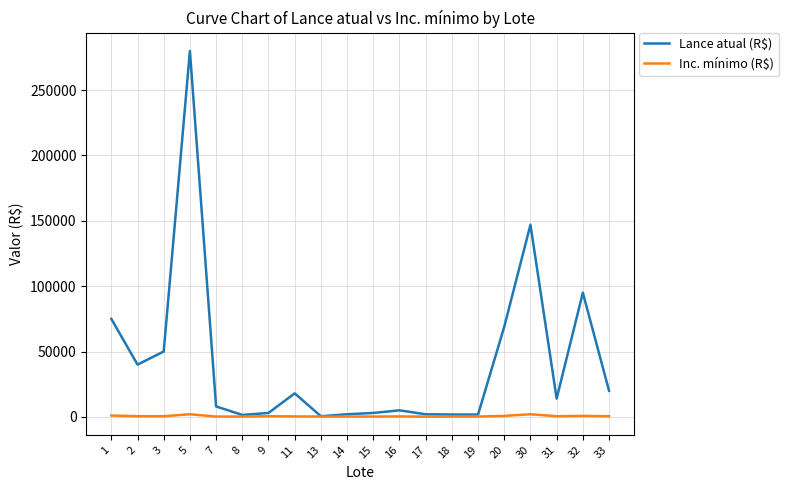

What is the difference between the Inc. mínimo (R$) values at 20 and 33?

250